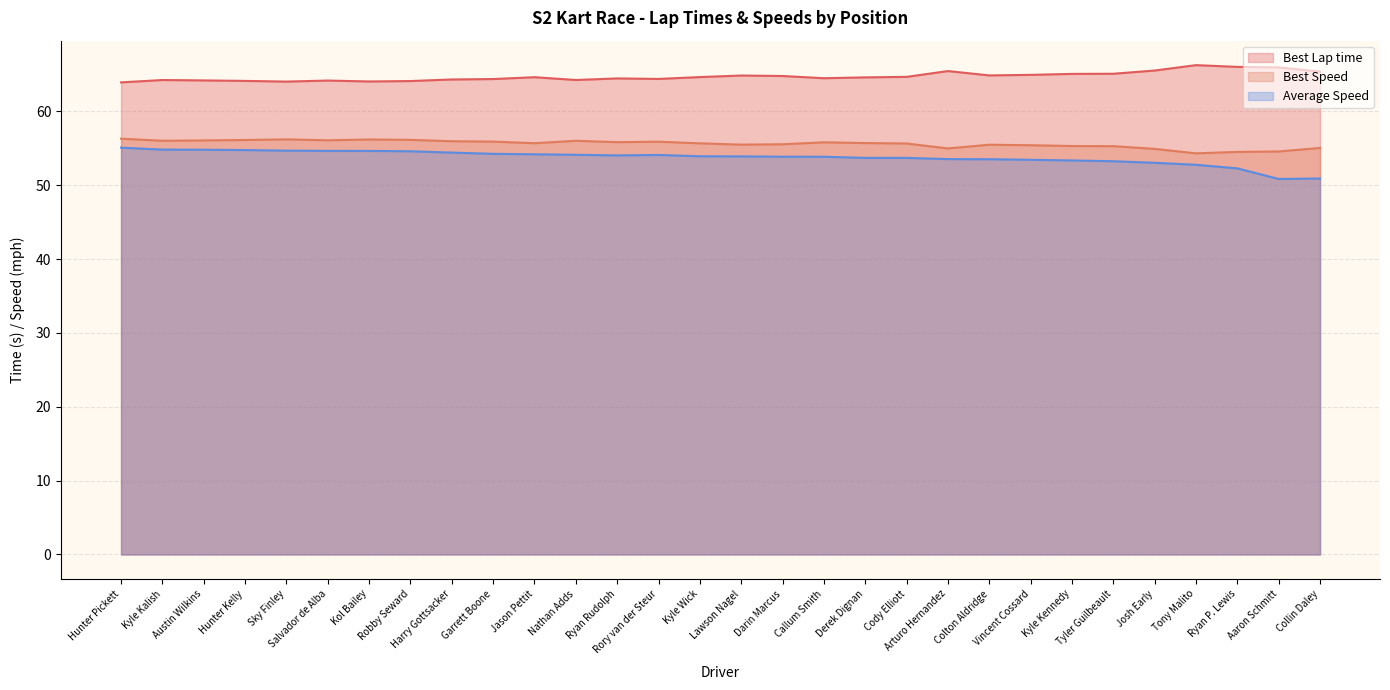

How many data points in Average Speed are above 53?

26